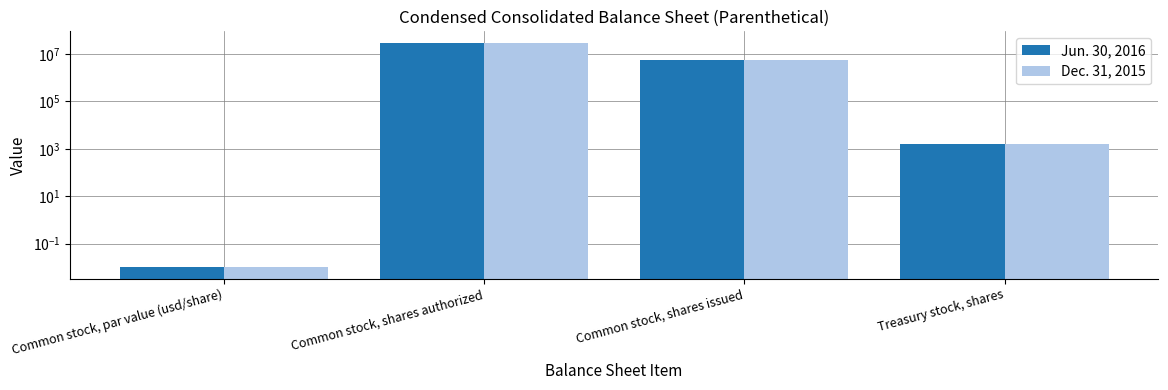

Which series has the largest total across all categories?

Jun. 30, 2016